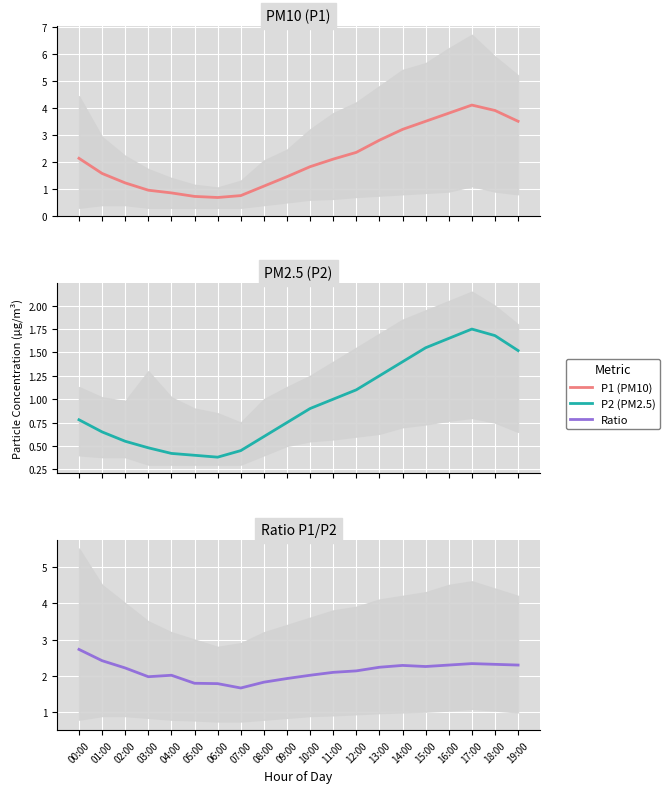

At which label does PM10 first exceed 2?

00:00